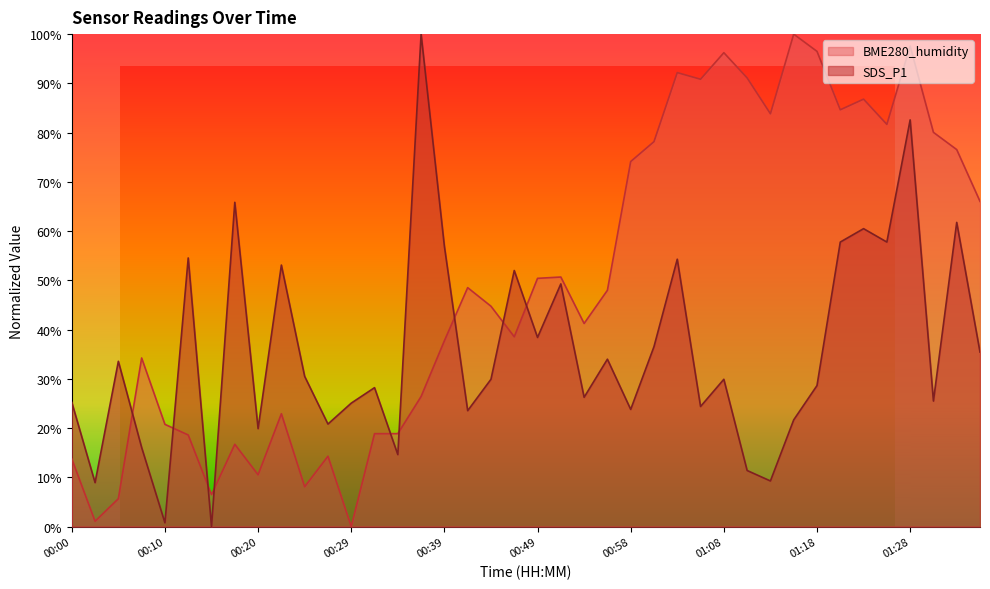

Is the value of BME280_humidity at 00:39 greater than the value of SDS_P1 at 01:18?

Yes